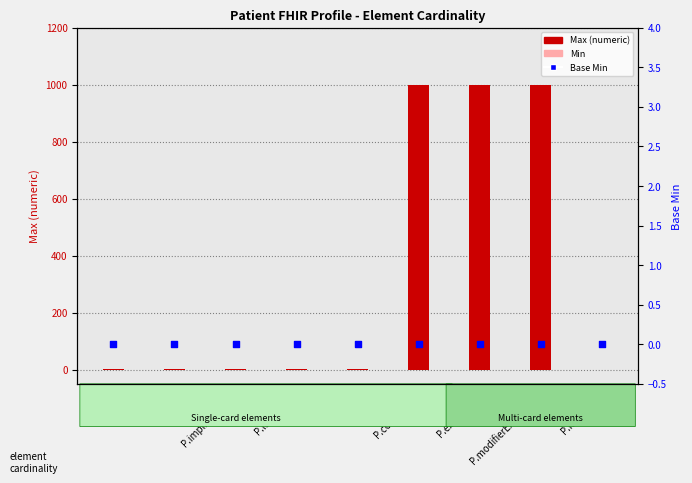

At which category is the sum across all series the highest?

P.contained